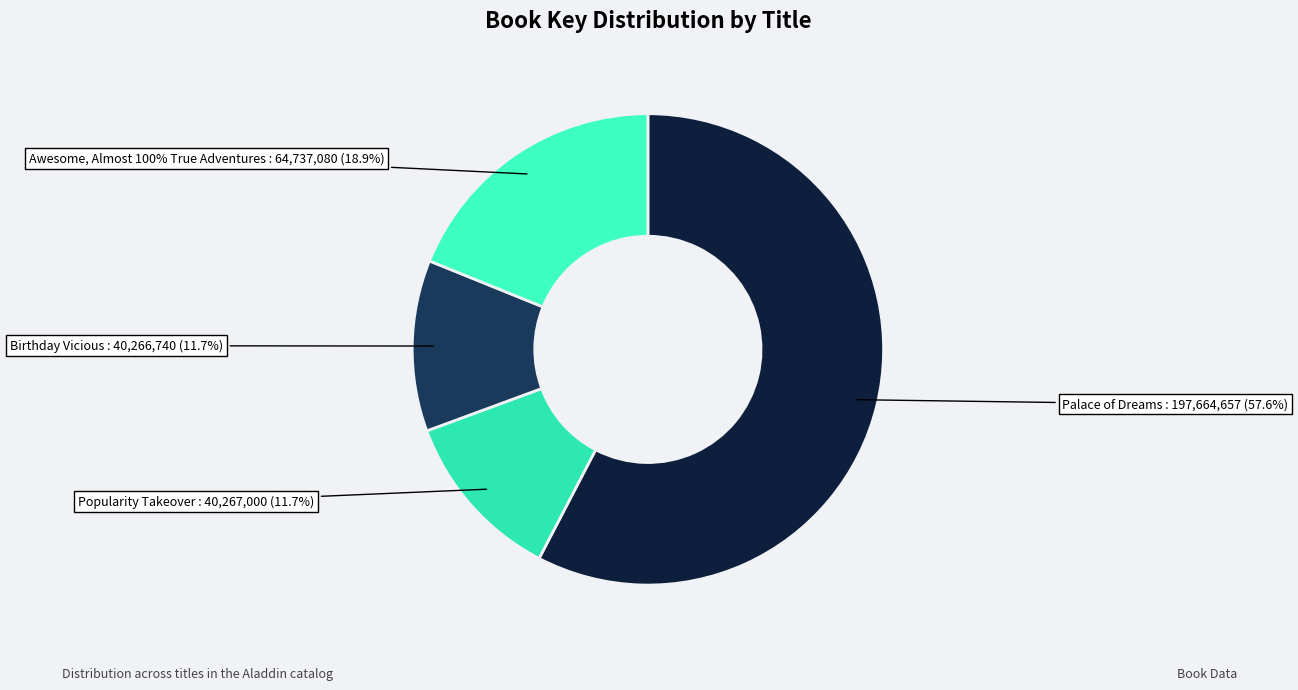

What percentage is the Birthday Vicious slice, to the nearest percent?

12%